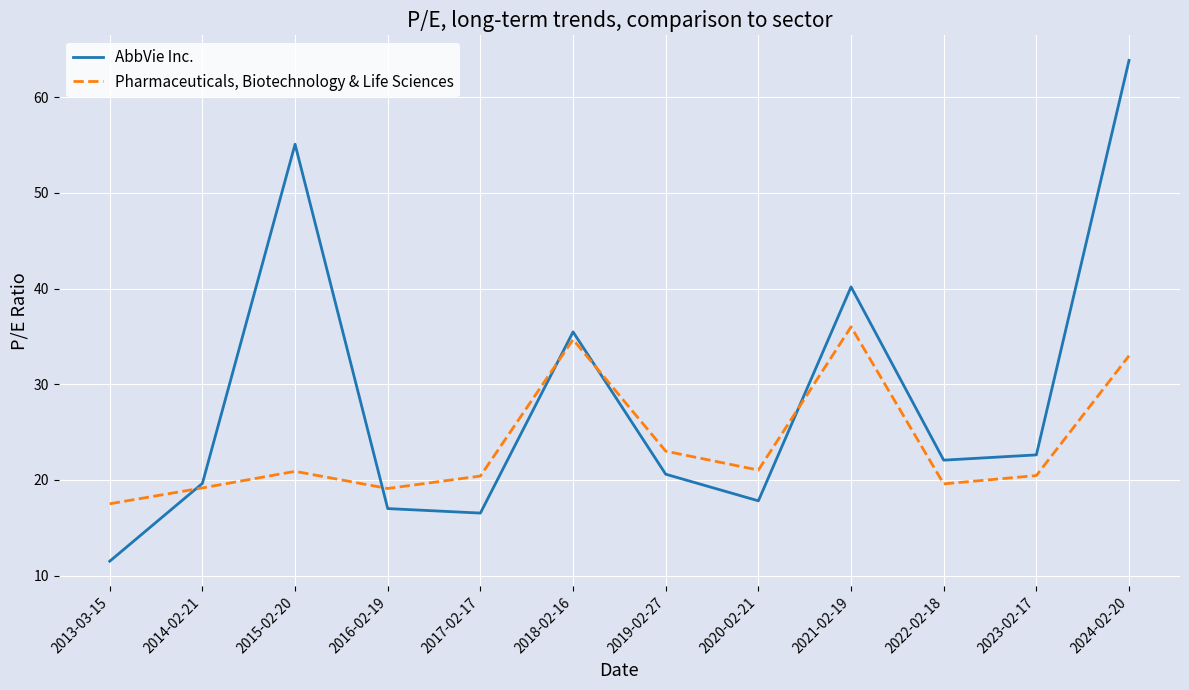

What position from the left is 2023-02-17?

11